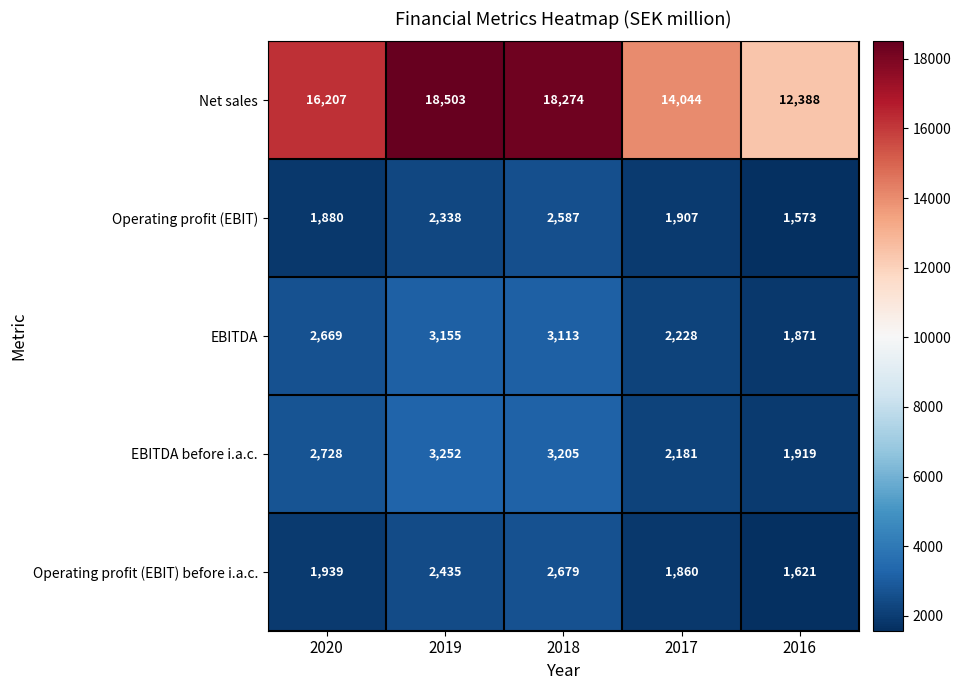

Reading left to right, extract all data points from this chart.

Net sales: 2020=16207	2019=18503	2018=18274	2017=14044	2016=12388
Operating profit (EBIT): 2020=1880	2019=2338	2018=2587	2017=1907	2016=1573
EBITDA: 2020=2669	2019=3155	2018=3113	2017=2228	2016=1871
EBITDA before i.a.c.: 2020=2728	2019=3252	2018=3205	2017=2181	2016=1919
Operating profit (EBIT) before i.a.c.: 2020=1939	2019=2435	2018=2679	2017=1860	2016=1621